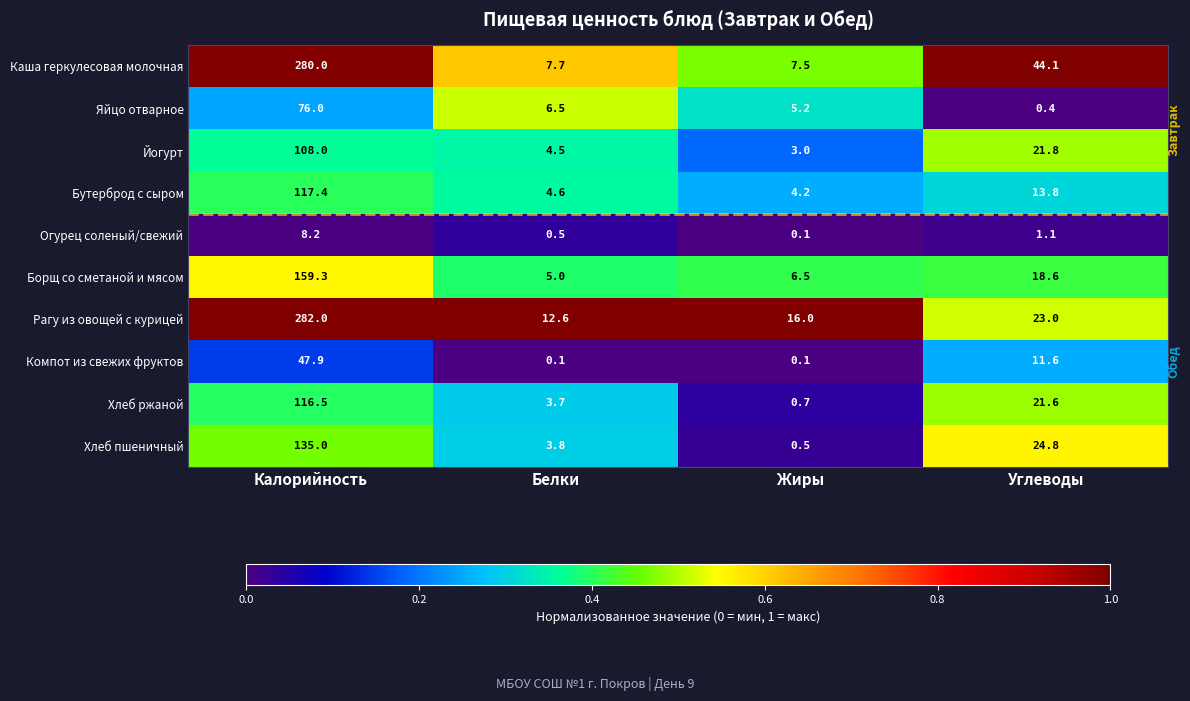

At which label does Огурец соленый/свежий first exceed 1?

Калорийность